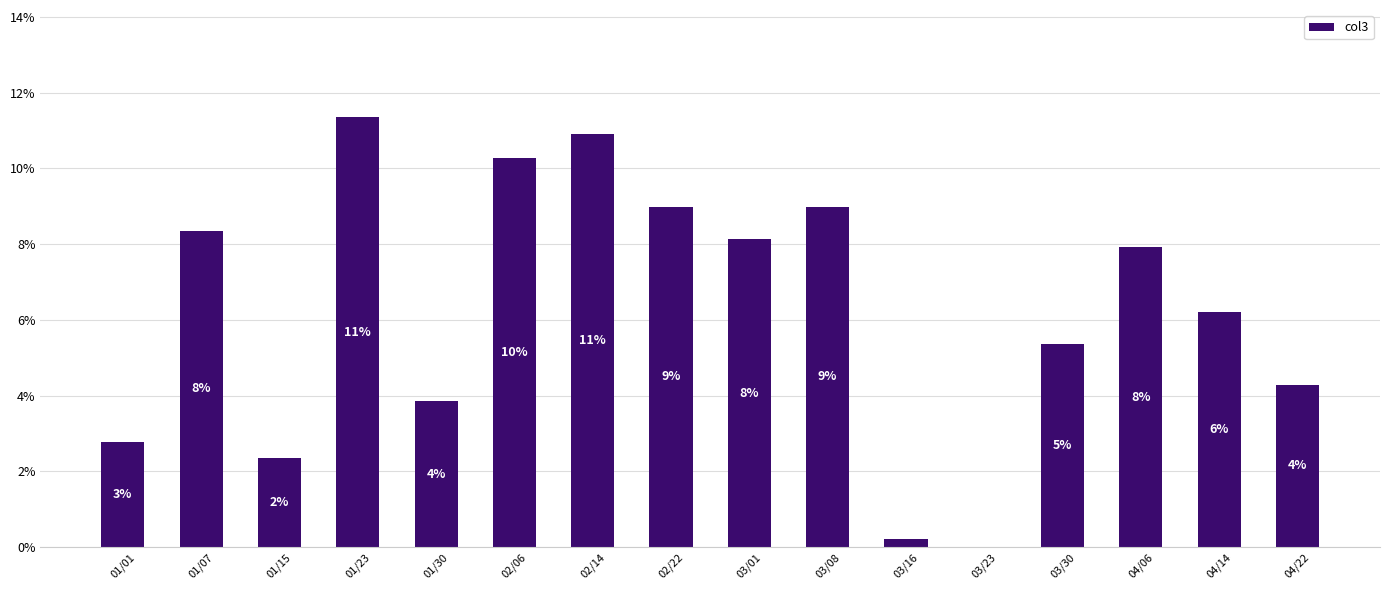

Reading right to left, list all the values displayed in this chart.

04/22=4.3	04/14=6.2	04/06=7.9	03/30=5.4	03/23=0.0	03/16=0.2	03/08=9.0	03/01=8.1	02/22=9.0	02/14=10.9	02/06=10.3	01/30=3.9	01/23=11.3	01/15=2.4	01/07=8.4	01/01=2.8